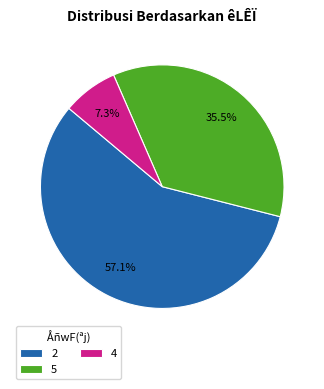

To the nearest percent, what is the difference between the largest and smallest slice percentages?

50%